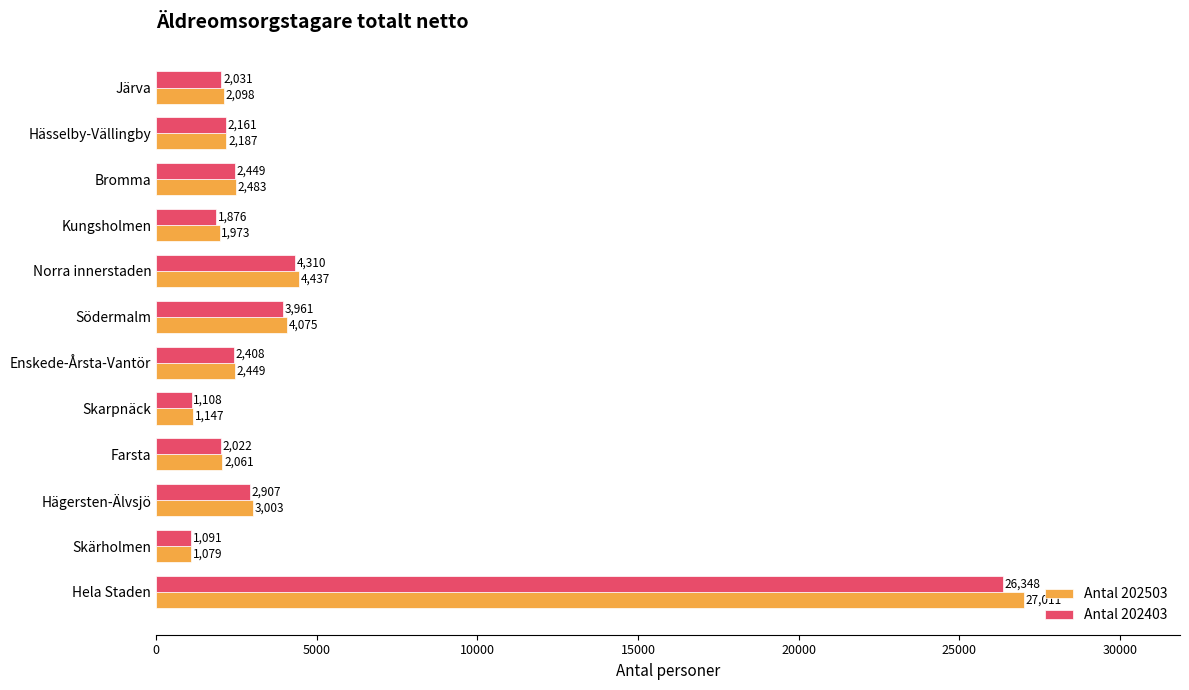

At how many categories does at least one series exceed 12373?

1